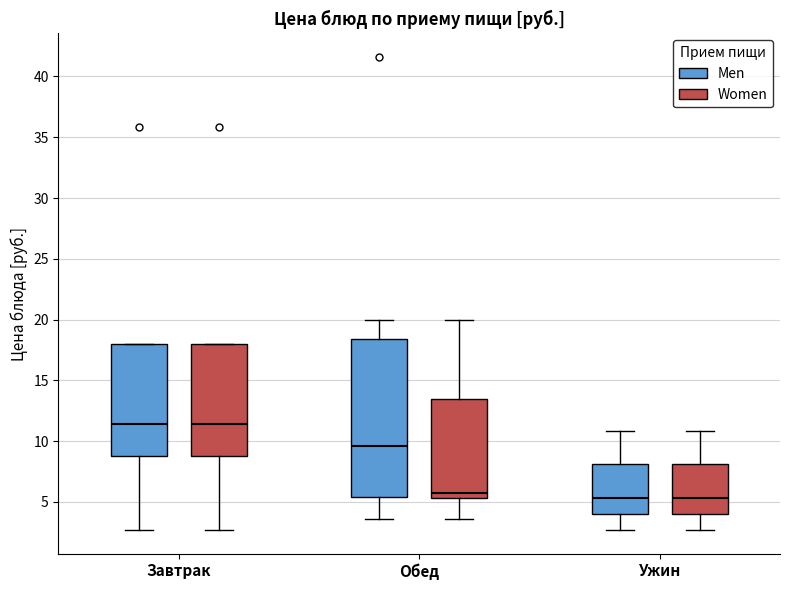

Comparing the boxes themselves (not the whiskers), which one is the tallest?

Обед (Men)